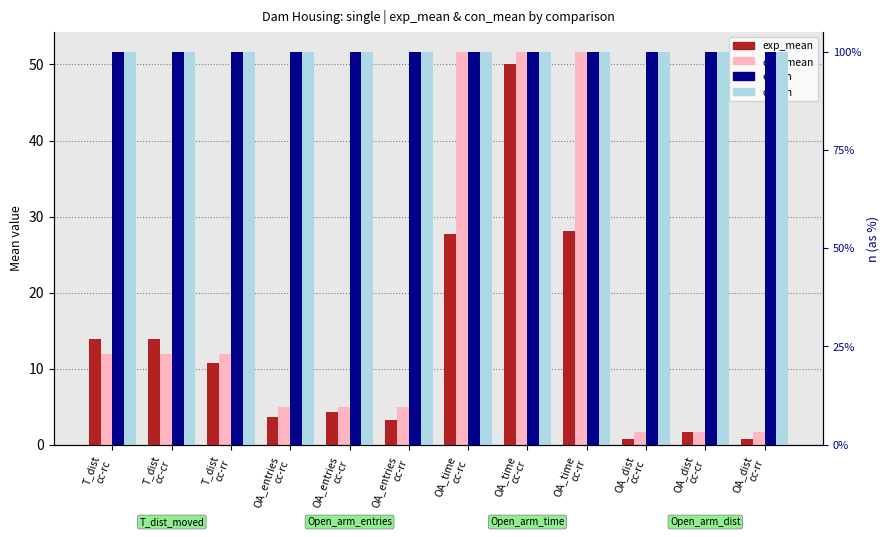

At which label does con_mean first exceed 11?

T_dist
cc-rc